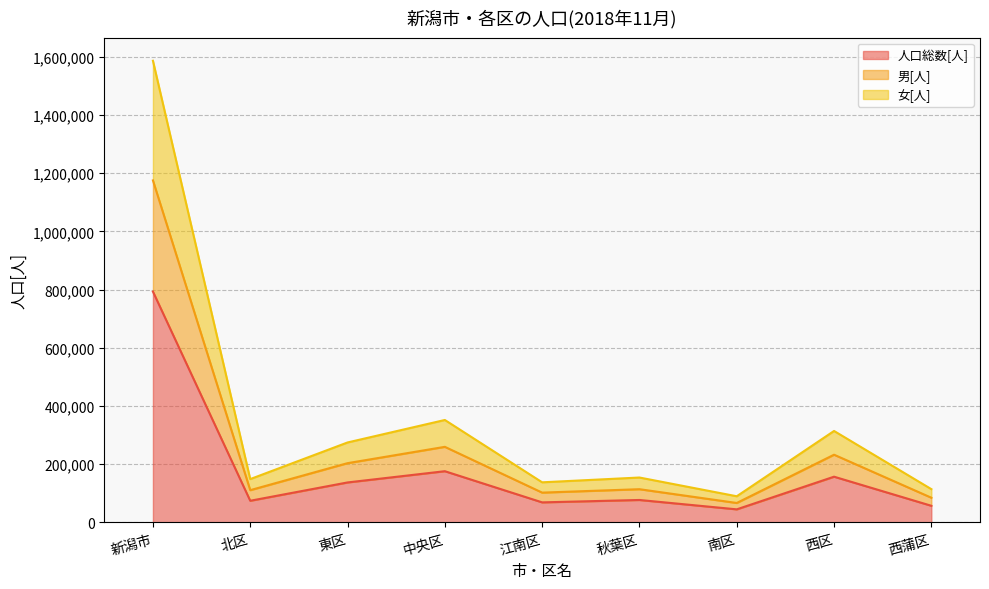

True or false: 男[人] and 女[人] intersect in this chart.

False